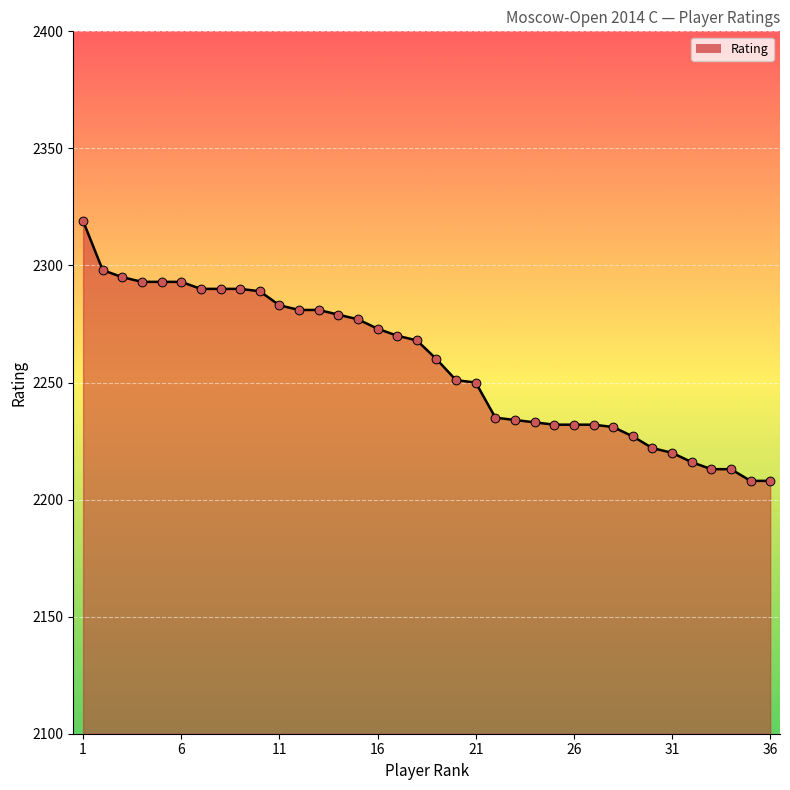

What is the minimum value shown in the chart?

2208